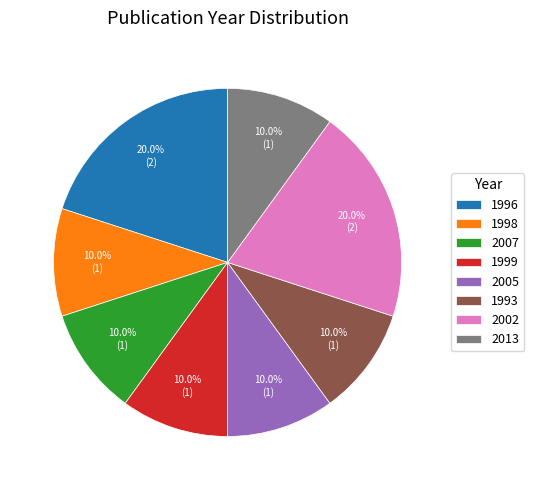

What portion of the pie excludes 1996?

80.0%